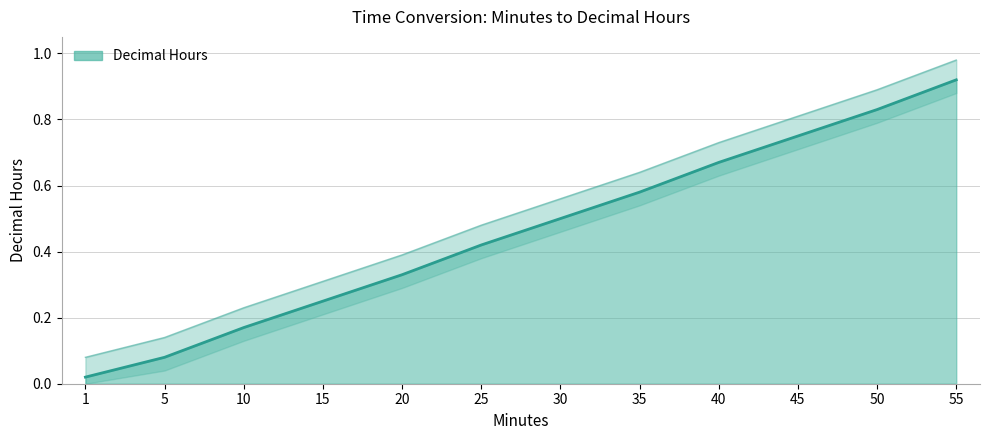

What is the sum of the values at 1 and 30?

0.5